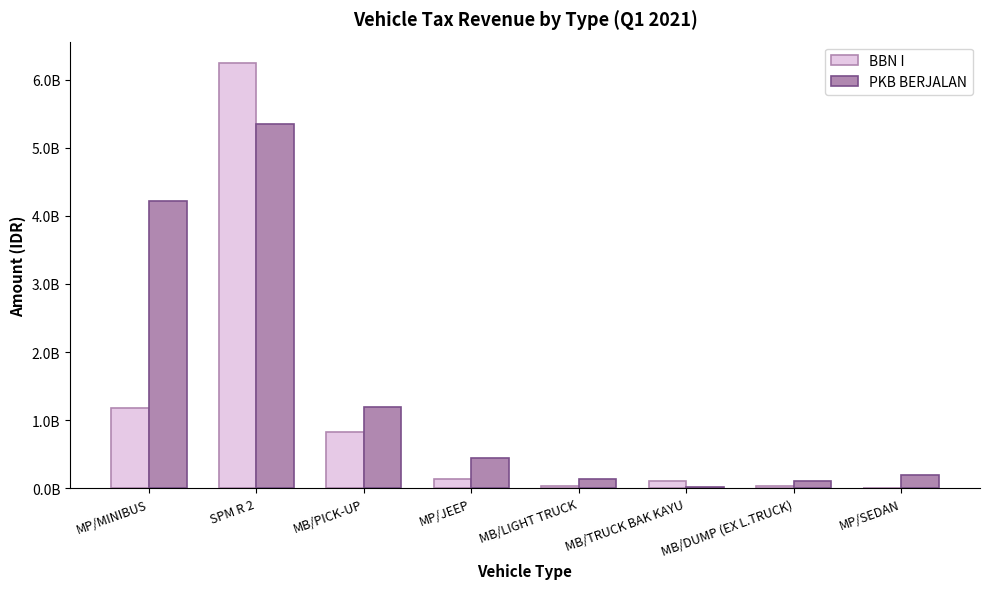

True or false: PKB BERJALAN has a value of 187636410 at MB/LIGHT TRUCK.

False